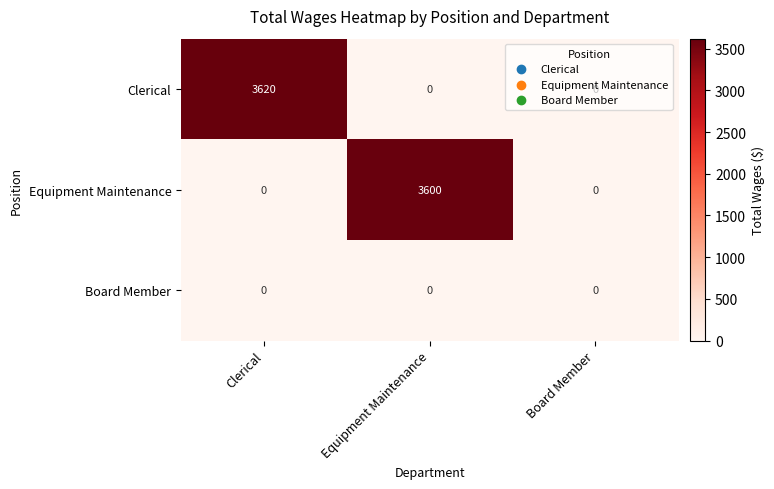

What is the greatest value displayed?

3620